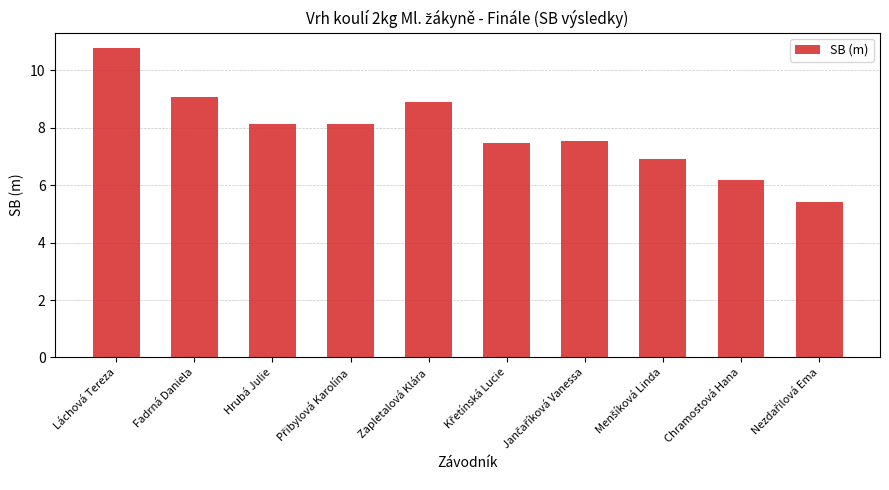

What is the average value?

7.9